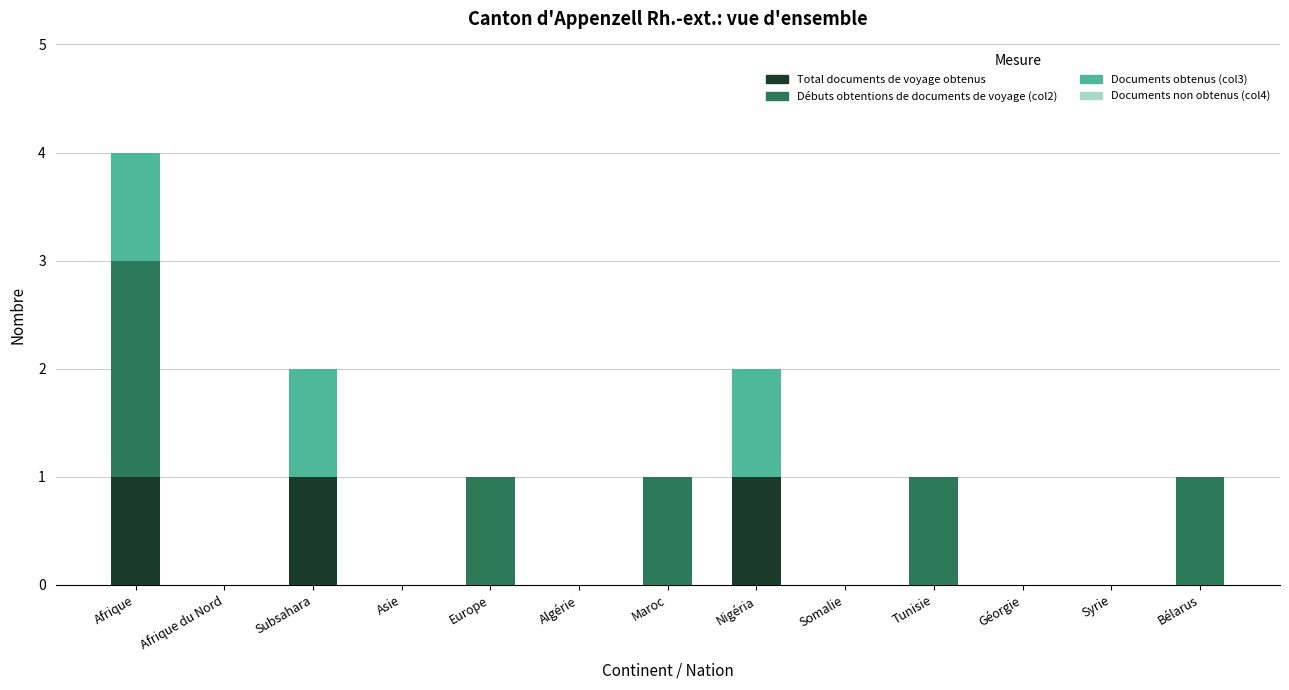

What is the total value across all series at Afrique?

4